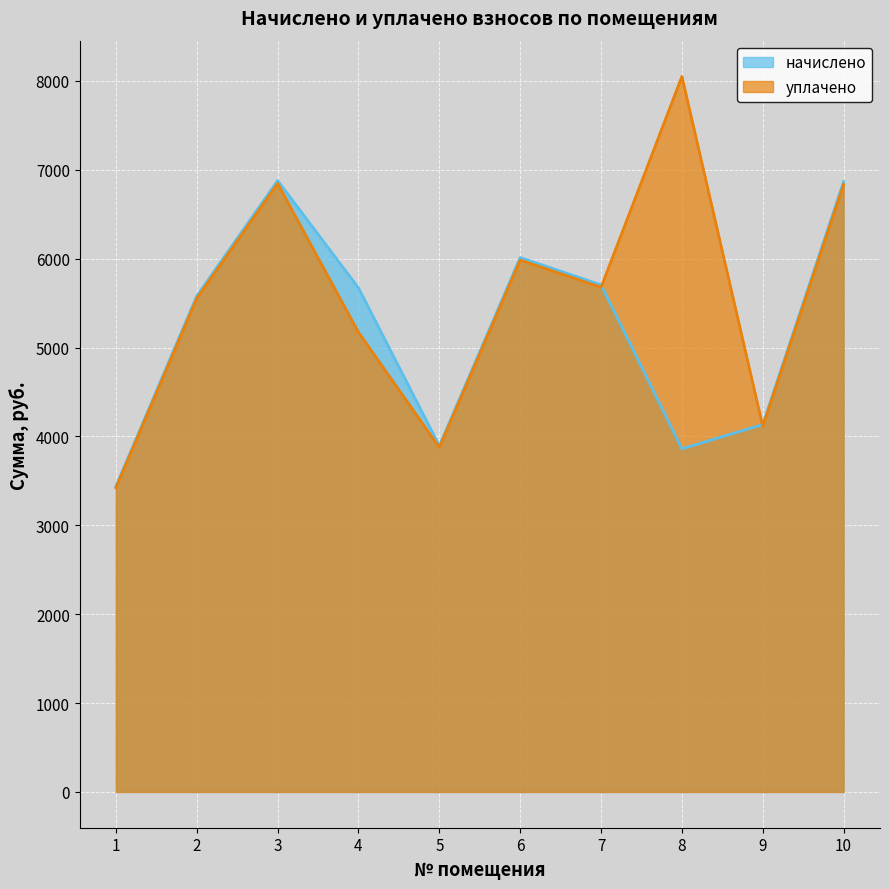

Reading left to right, transcribe all the data shown in this chart.

начислено: 3439.2	5580.1	6878.4	5671.2	3894.7	6012.8	5705.4	3860.5	4133.9	6867.0
уплачено: 3422.6	5553.2	6845.2	5171.2	3875.9	5983.8	5677.8	8050.3	4114.4	6833.8